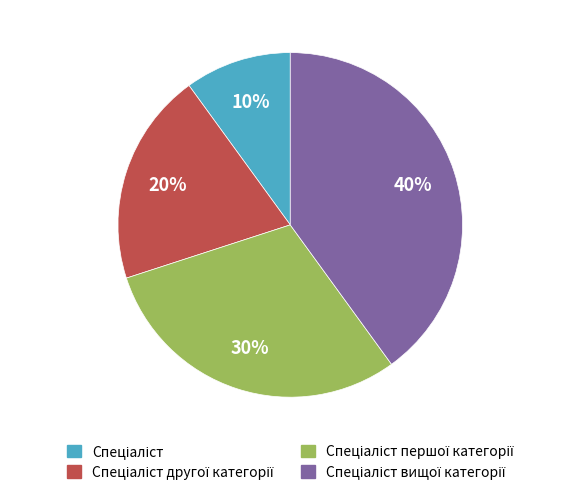

Is there a majority slice in this chart?

No